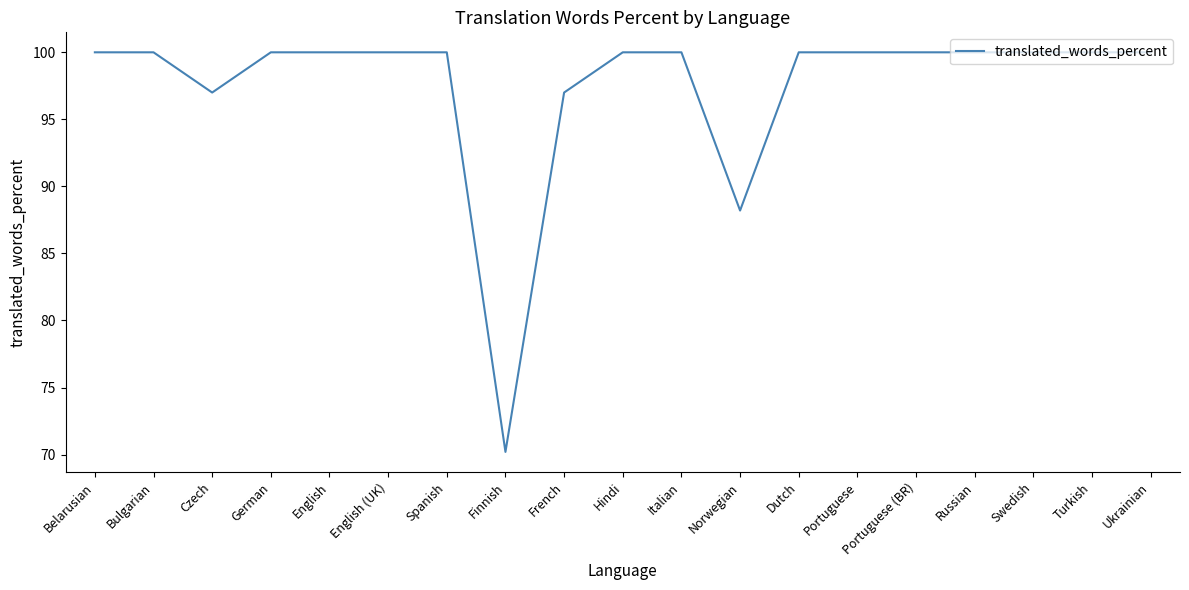

At which category does the chart reach its minimum across all series?

Finnish